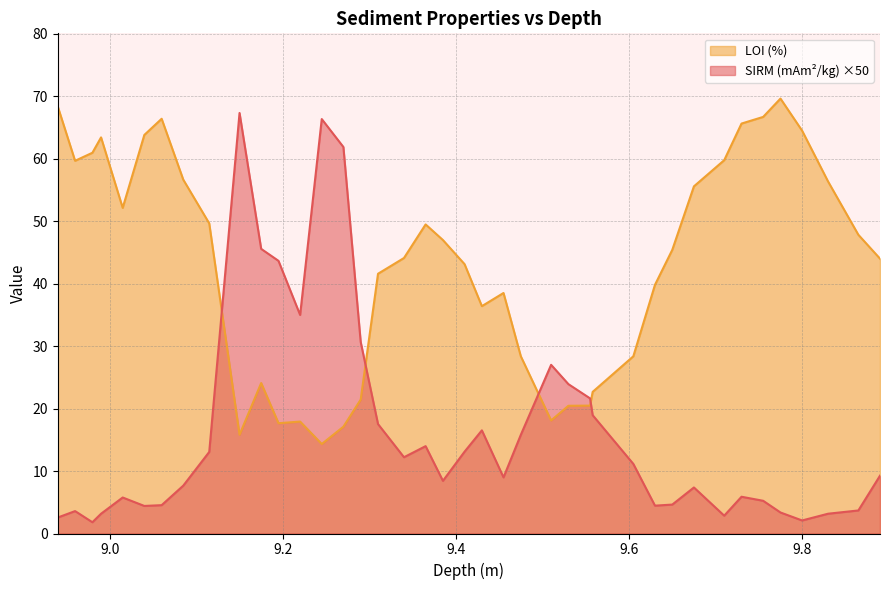

What is the average value of the LOI (%) series?

43.1